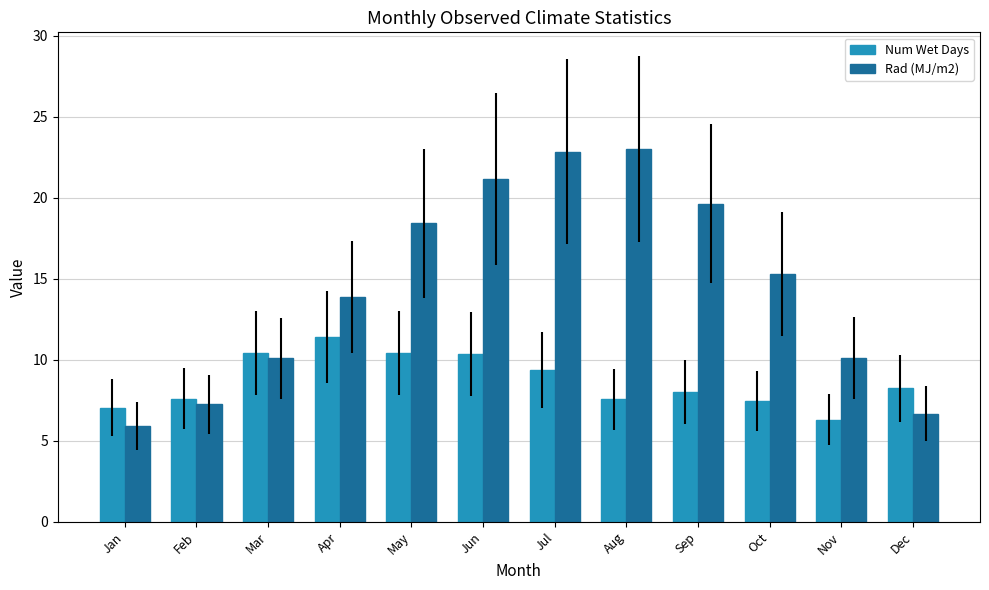

What is the difference between the Rad (MJ/m2) values at Nov and Jul?

12.7